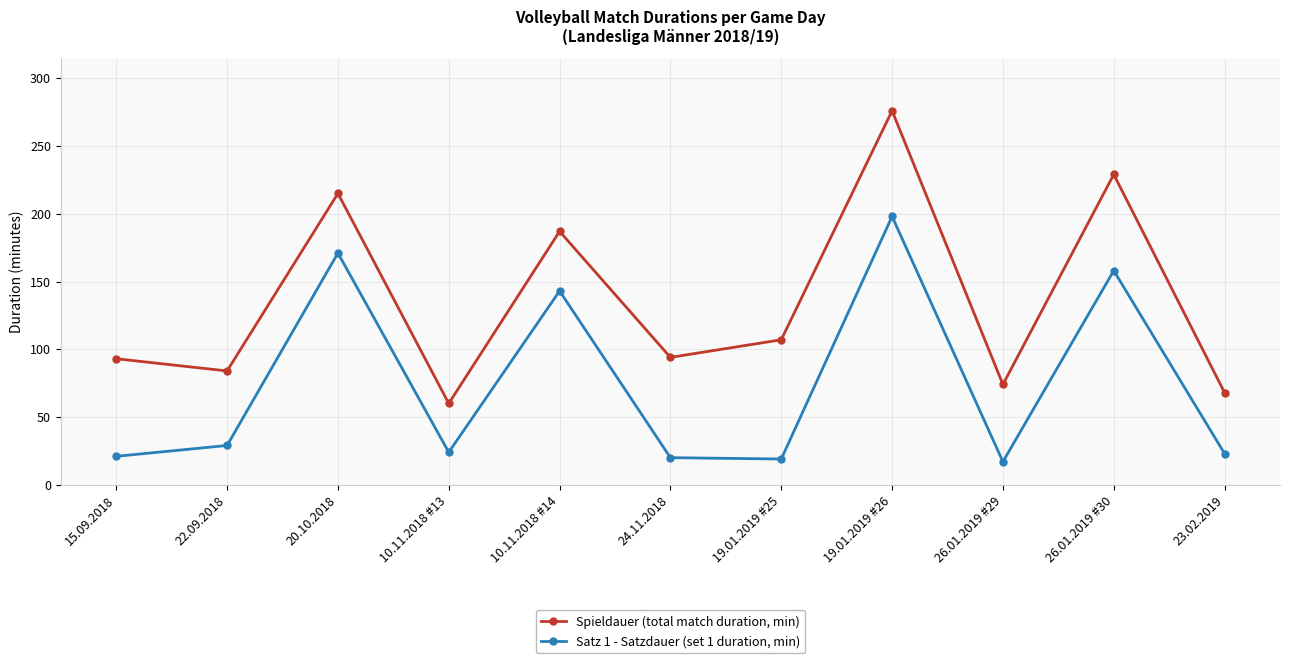

Which series has the largest range (max minus min)?

Spieldauer (total match duration, min)